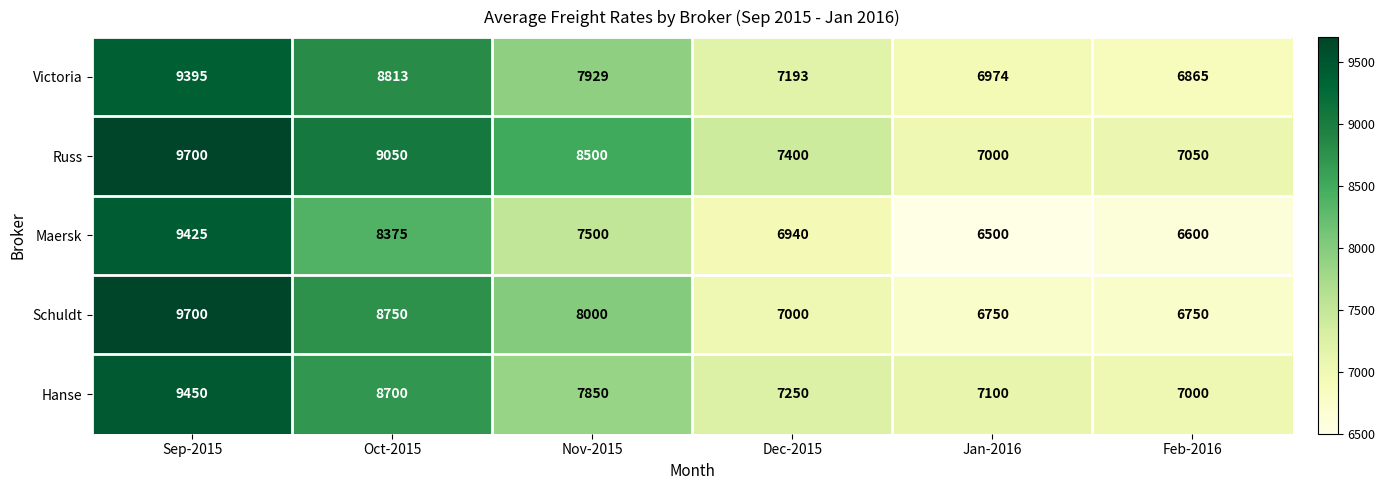

Count the number of data series in this chart.

5